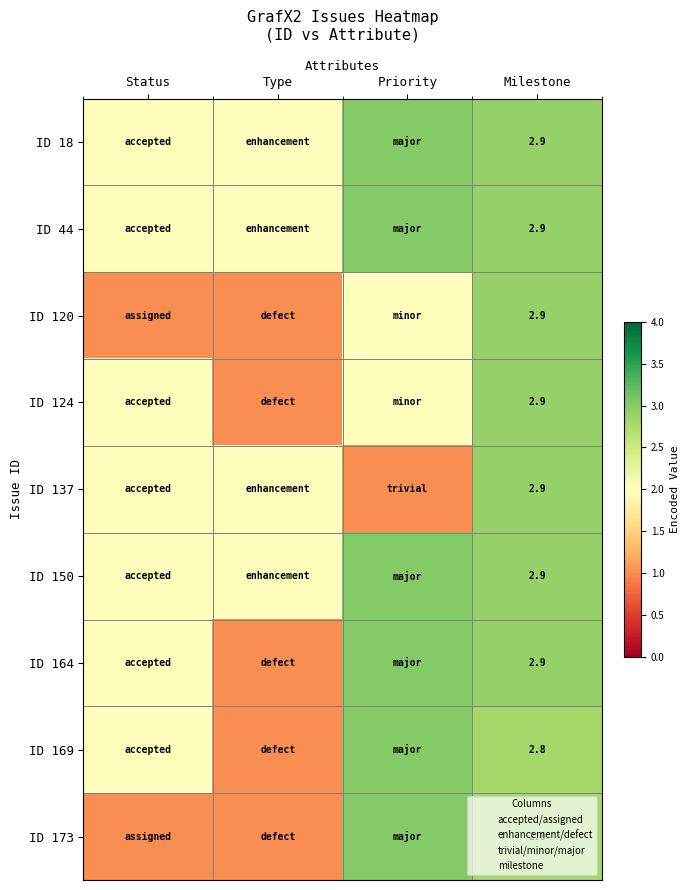

The value of ID 173 at Status is 0.6. True or false?

False